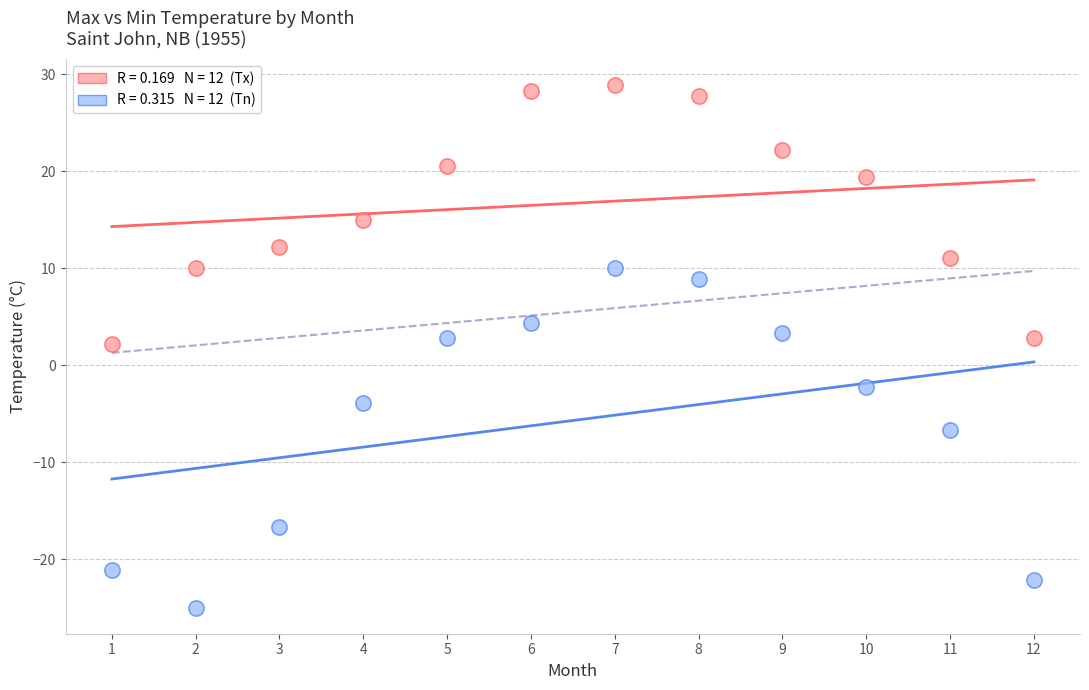

Across all series, what Y value is closest to 1?

2.2